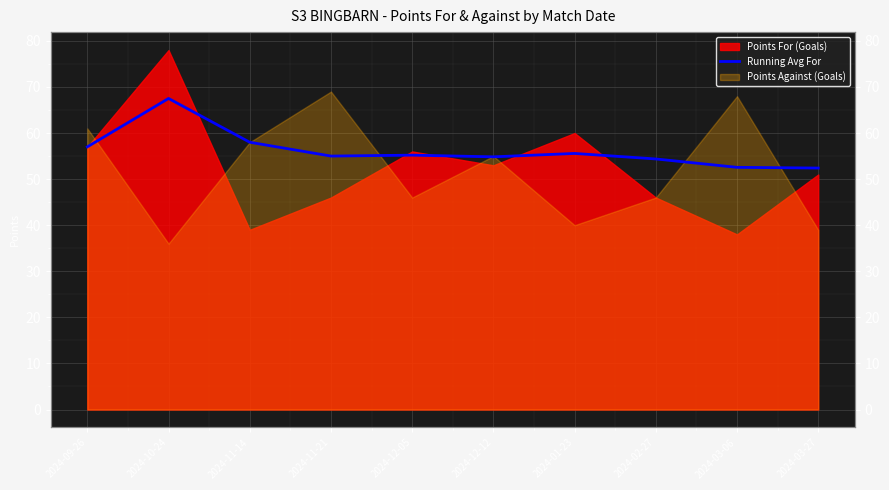

The chart shows a value of 55.0 at 2024-11-21. True or false?

True